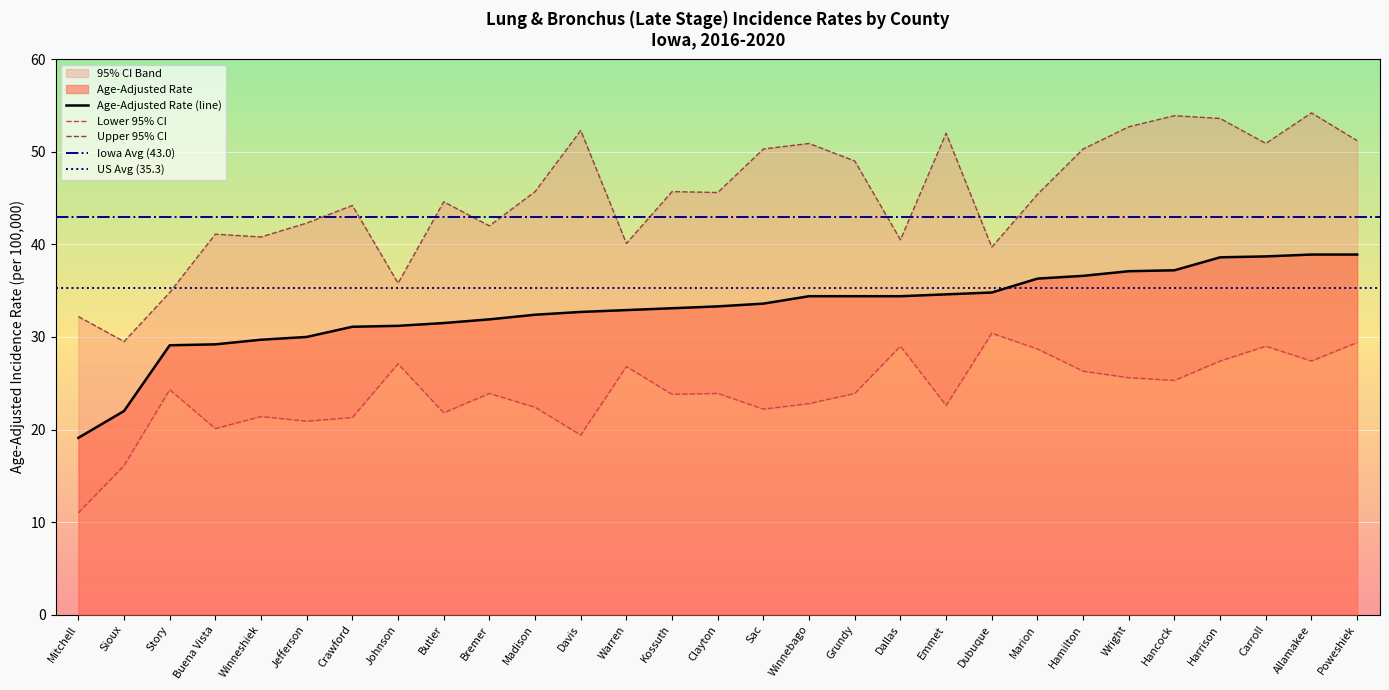

True or false: Upper 95% CI and Lower 95% CI intersect in this chart.

False